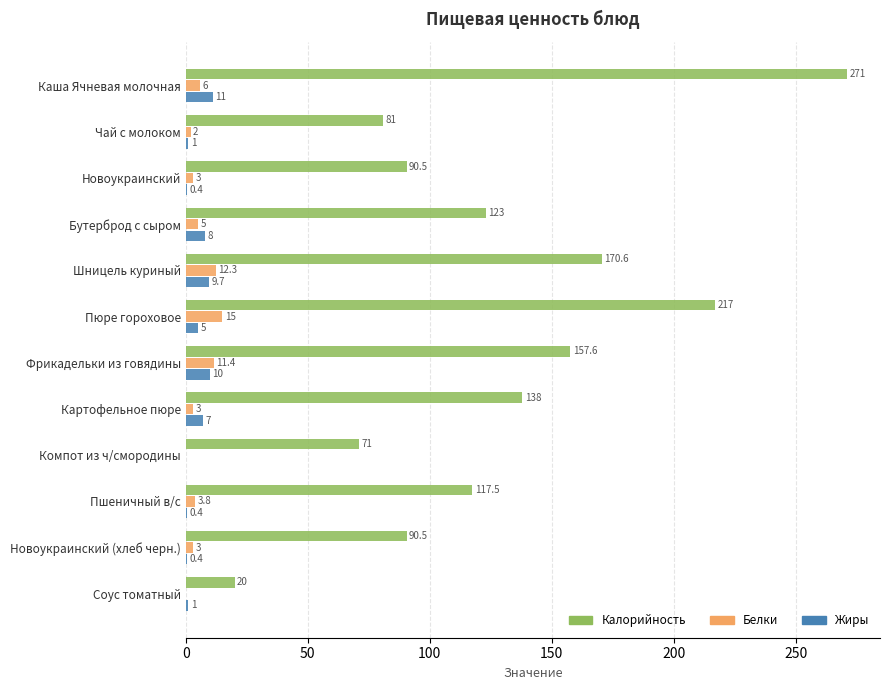

What is the highest value of the Белки series?

15.0